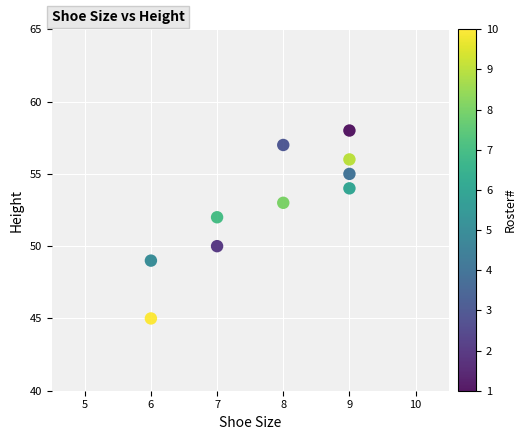

What is the average Y value?

53